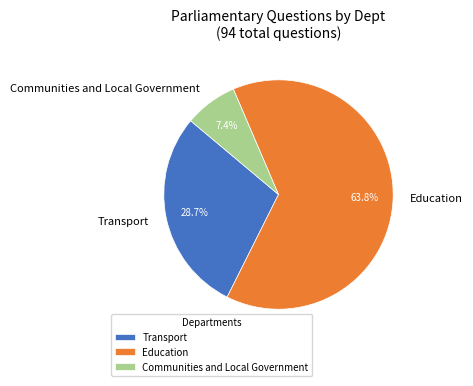

Rank the categories by value from highest to lowest.

Education, Transport, Communities and Local Government